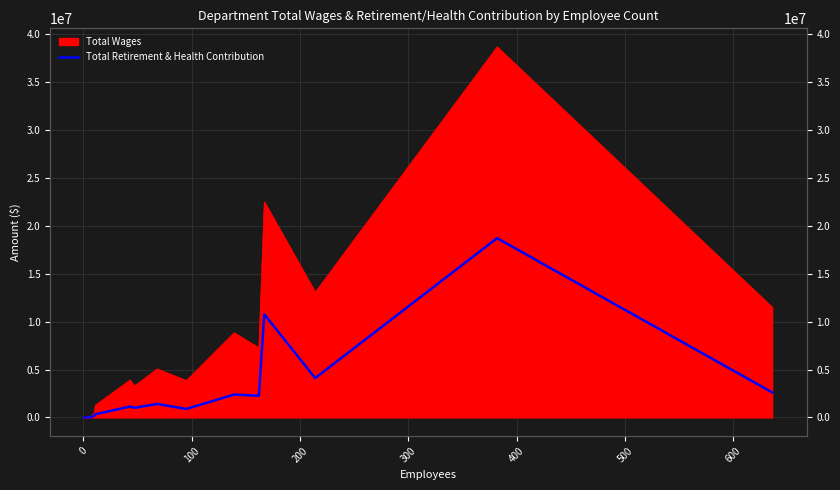

Reading left to right, extract all data points from this chart.

674	21928	179706	190332	332226	1138988	1002982	1408785	886000	2385598	2264981	10768645	4106219	18709532	2617487